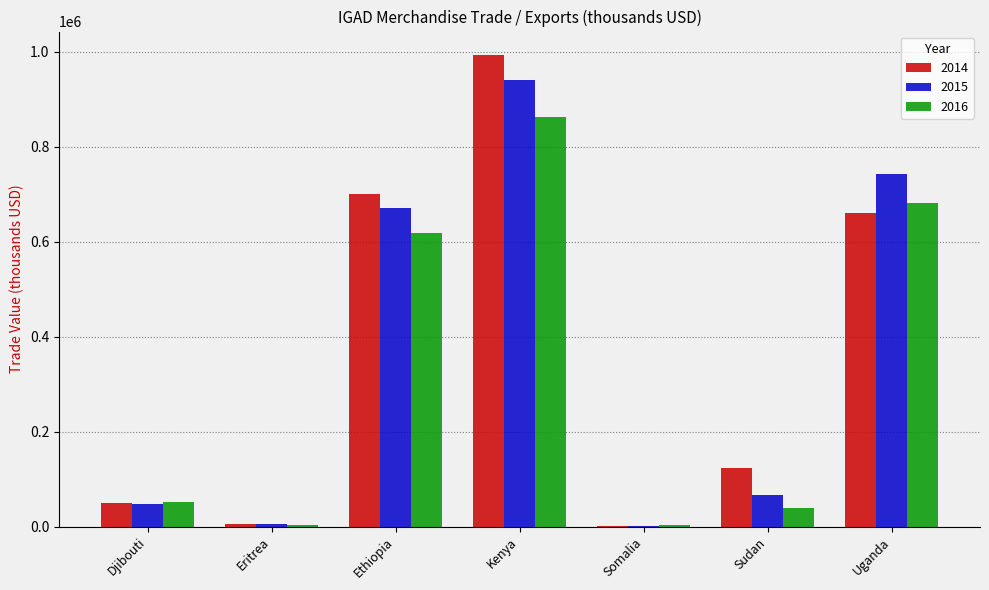

What is the greatest value displayed?

993387.6